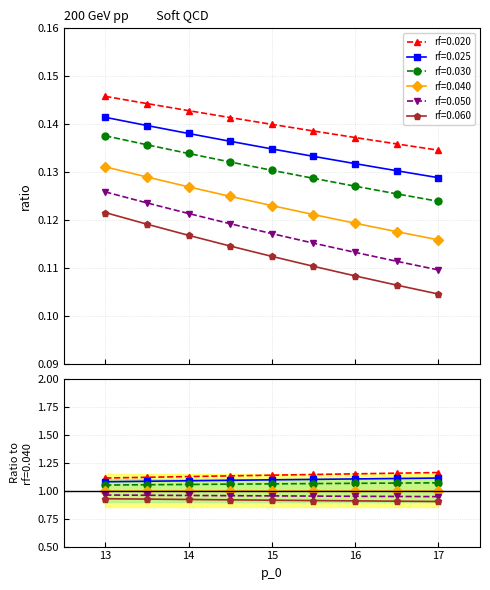

How many data points does each series have?

9